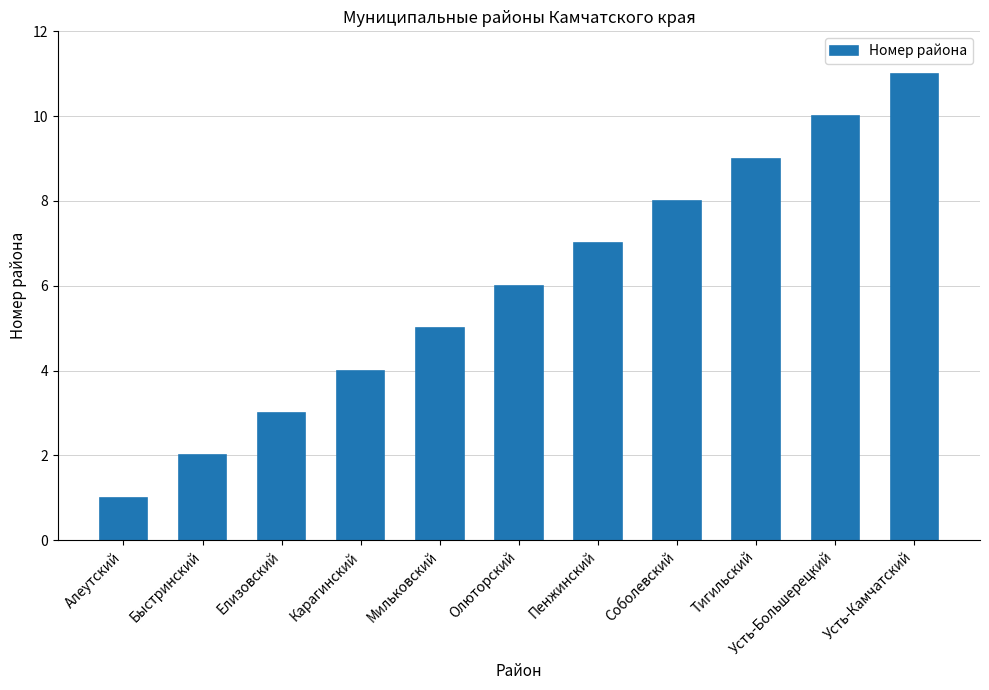

Reading left to right, what are all the values shown in this chart?

1	2	3	4	5	6	7	8	9	10	11